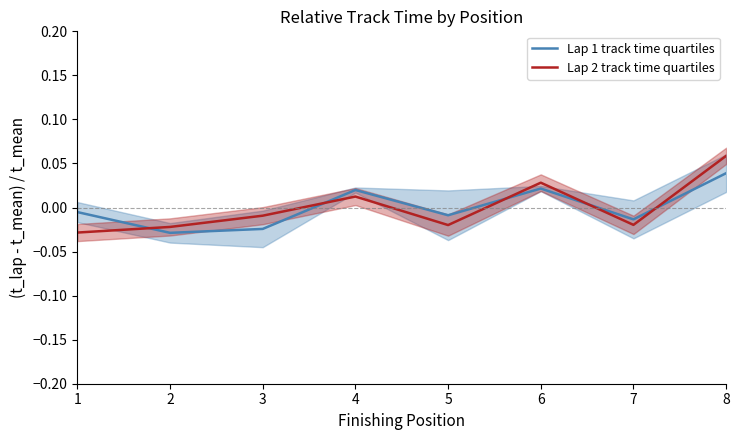

Reading left to right, what are all the values shown in this chart?

Lap 1 track time quartiles: -0.0	-0.0	-0.0	0.0	-0.0	0.0	-0.0	0.0
Lap 2 track time quartiles: -0.0	-0.0	-0.0	0.0	-0.0	0.0	-0.0	0.1